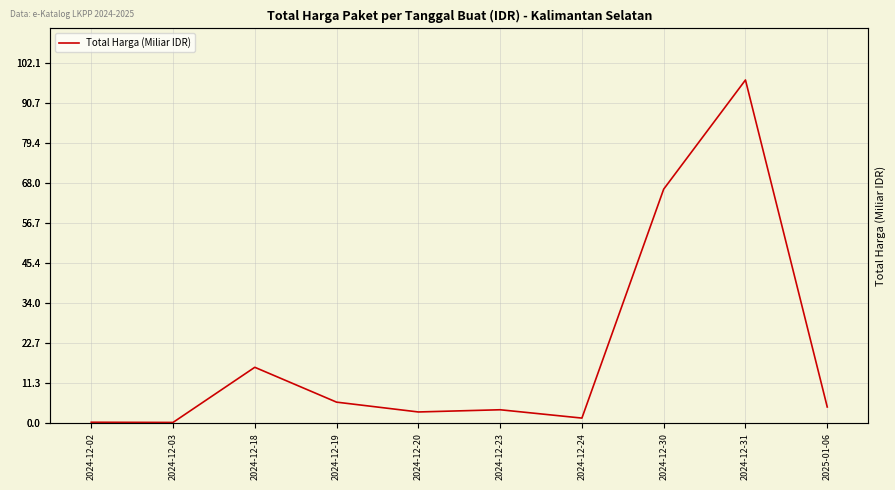

Count the number of categories in the chart.

10